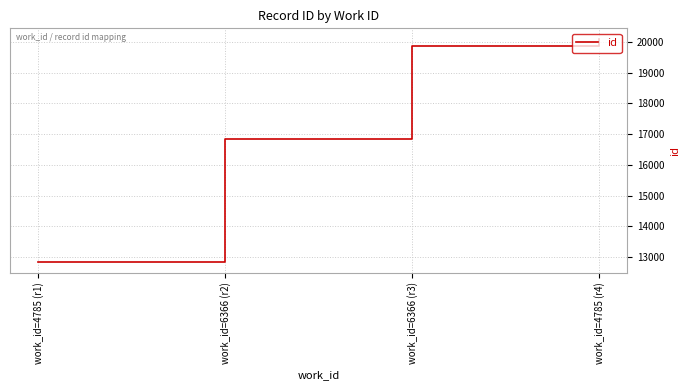

What is the maximum value shown in the chart?

20074